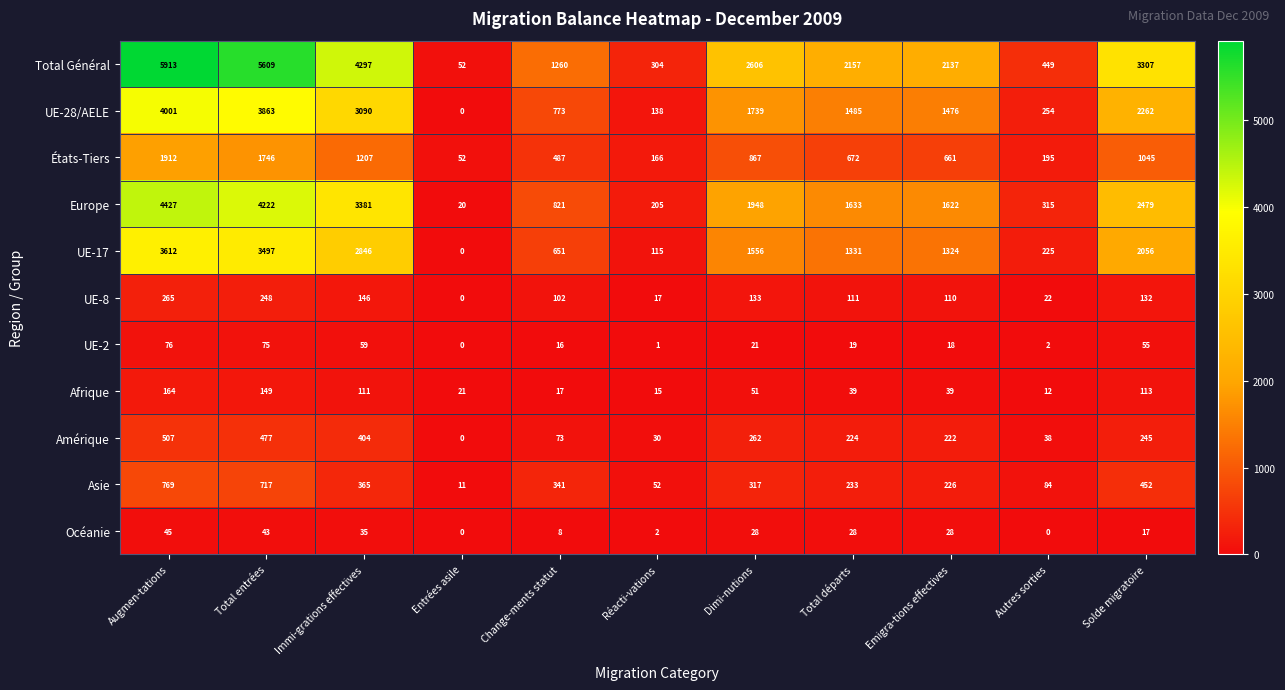

What is the greatest value displayed?

5913